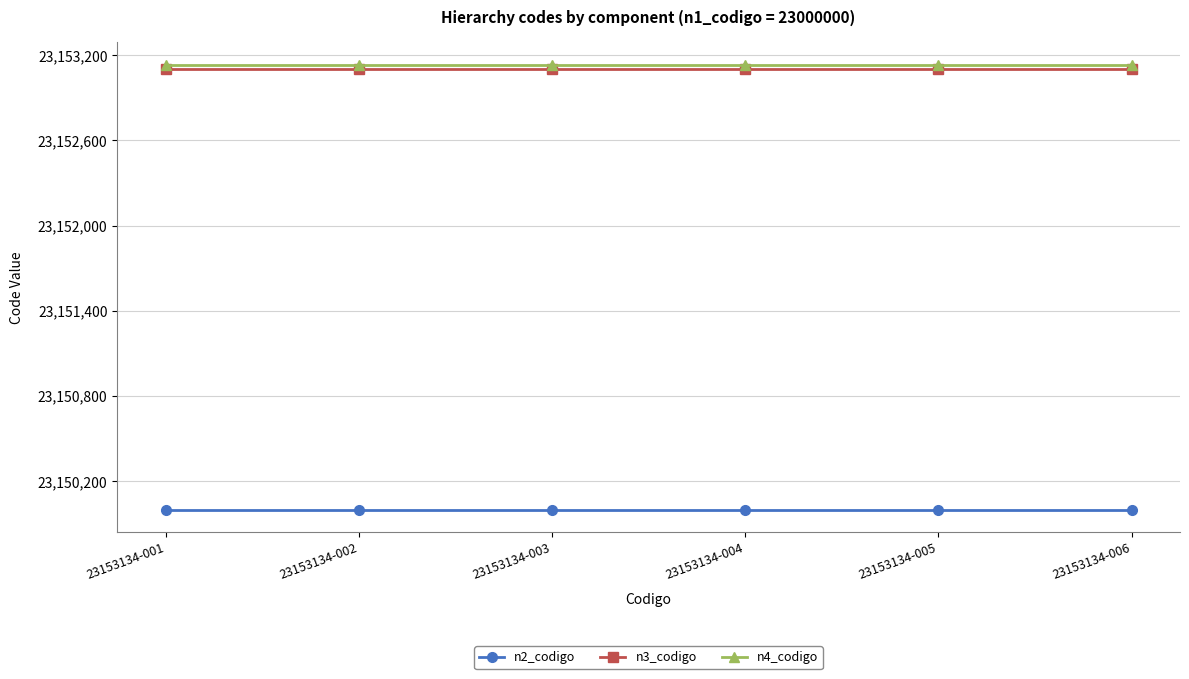

What is the highest value of the n3_codigo series?

23153100